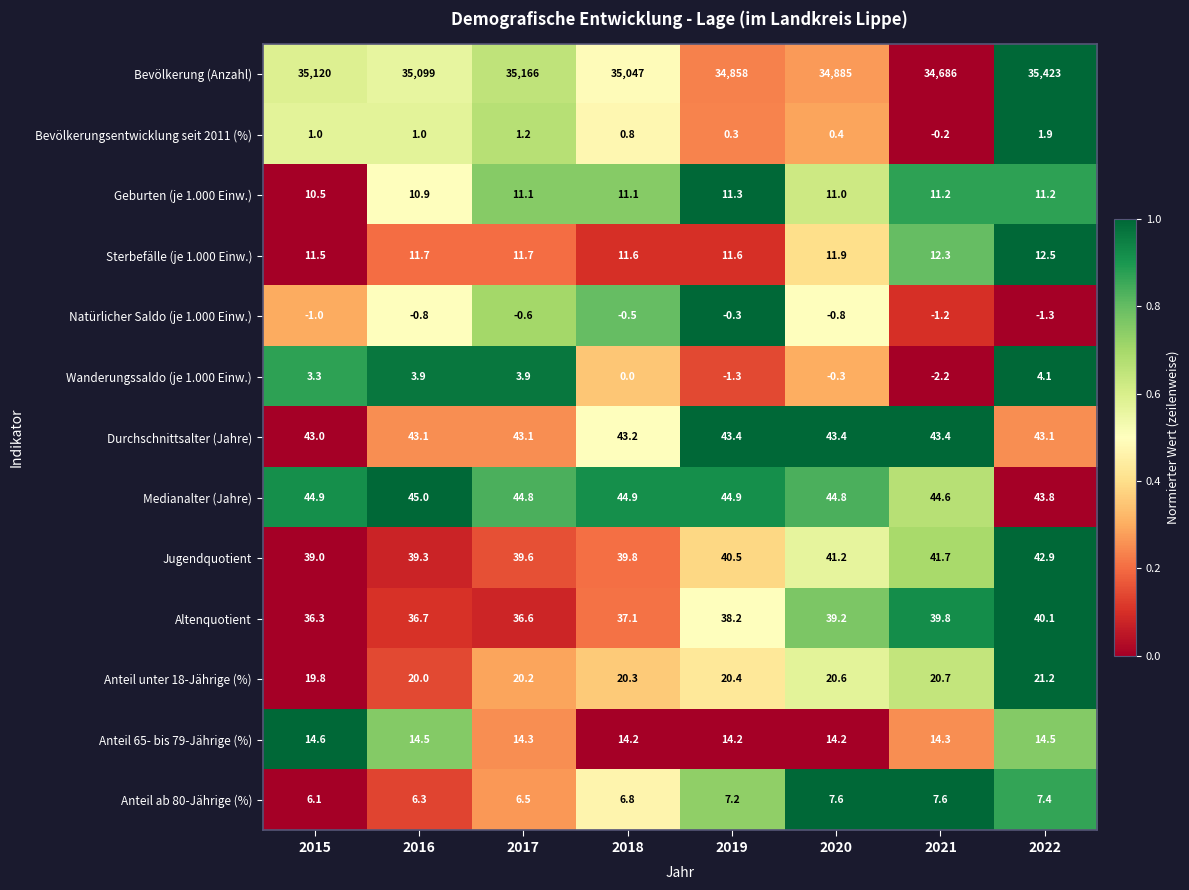

At how many categories does at least one series exceed 12427?

8